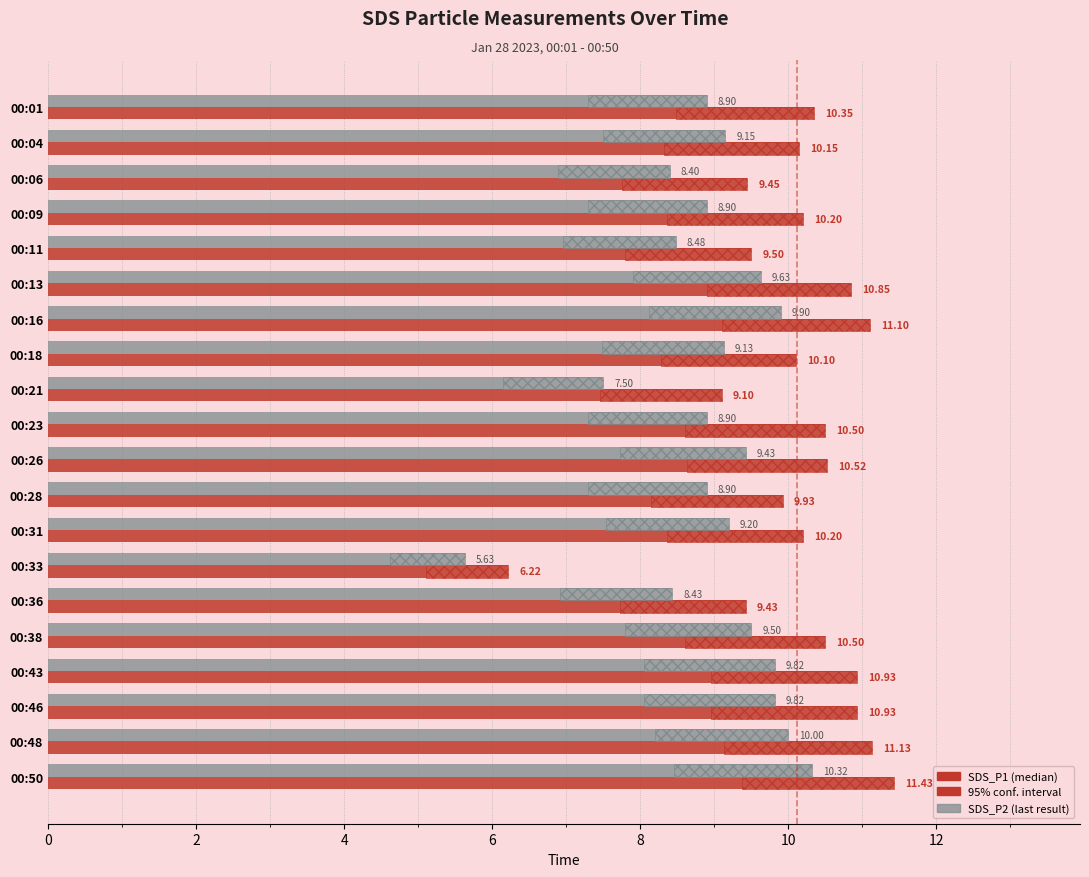

At 00:31, list the series in order from largest to smallest.

SDS_P1, SDS_P2